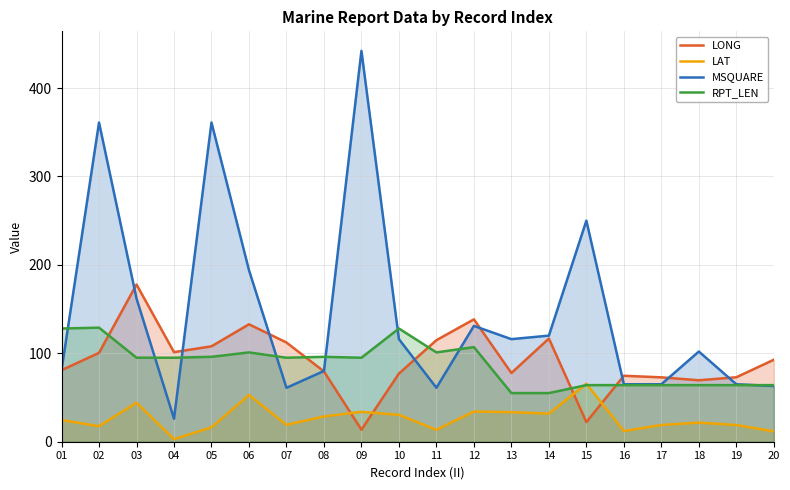

List the labels in order of LAT value, smallest first.

04, 20, 16, 11, 05, 02, 17, 19, 07, 18, 01, 08, 10, 14, 13, 09, 12, 03, 06, 15